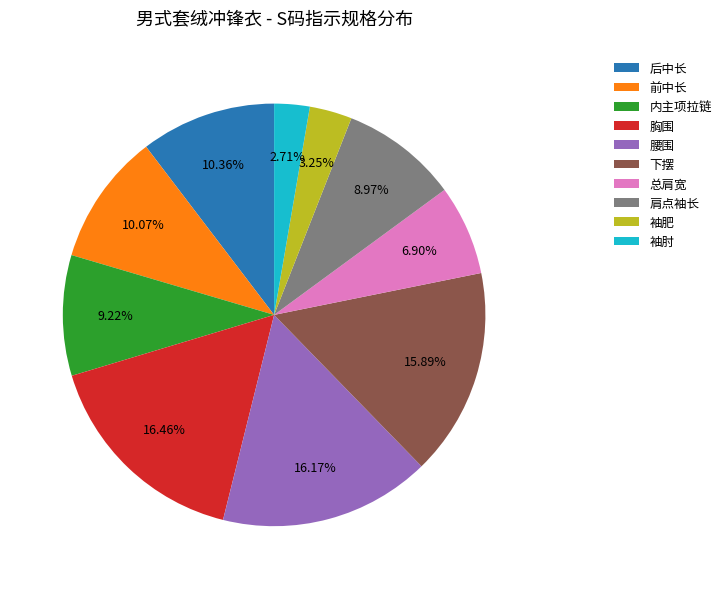

Which has a higher value, 内主项拉链 or 总肩宽?

内主项拉链